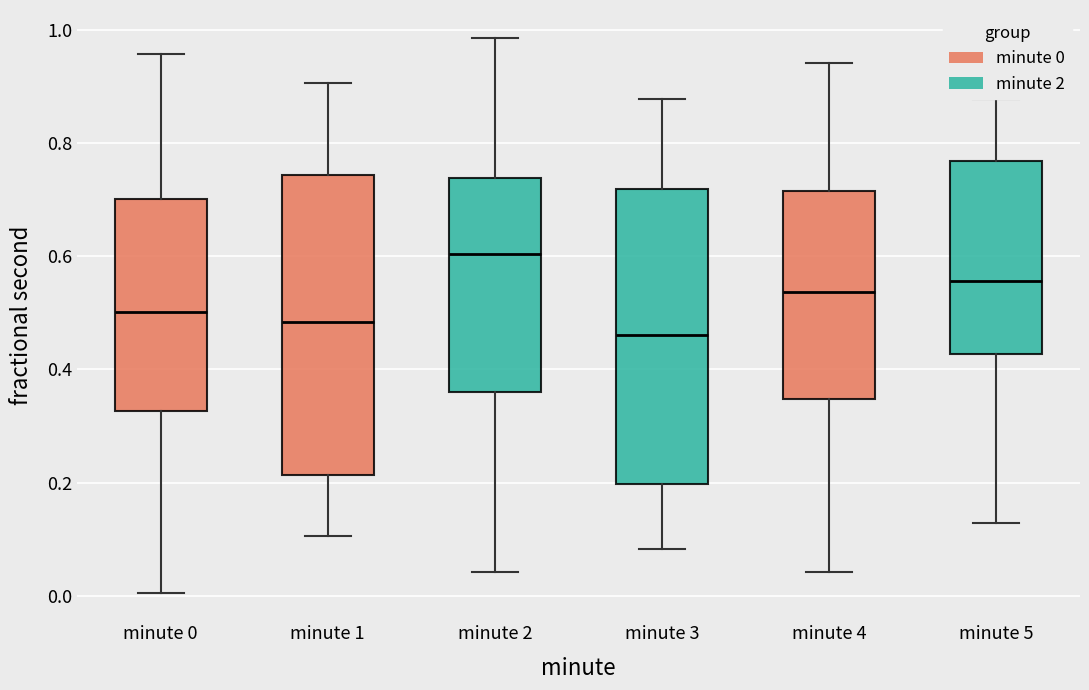

Which box's median line is the lowest?

minute 3